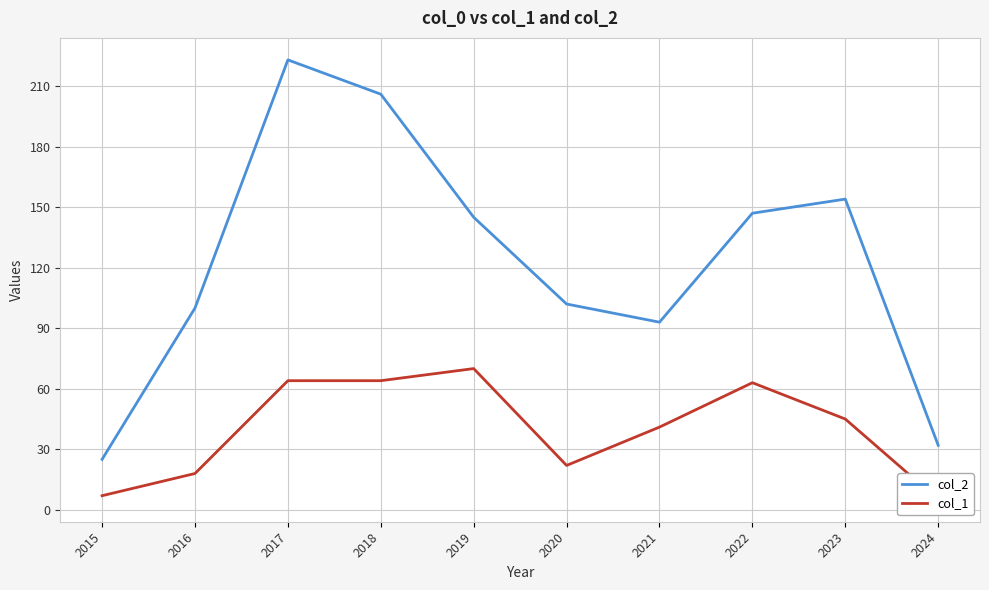

Rank the categories by col_1 value from highest to lowest.

2019, 2017, 2018, 2022, 2023, 2021, 2020, 2016, 2015, 2024